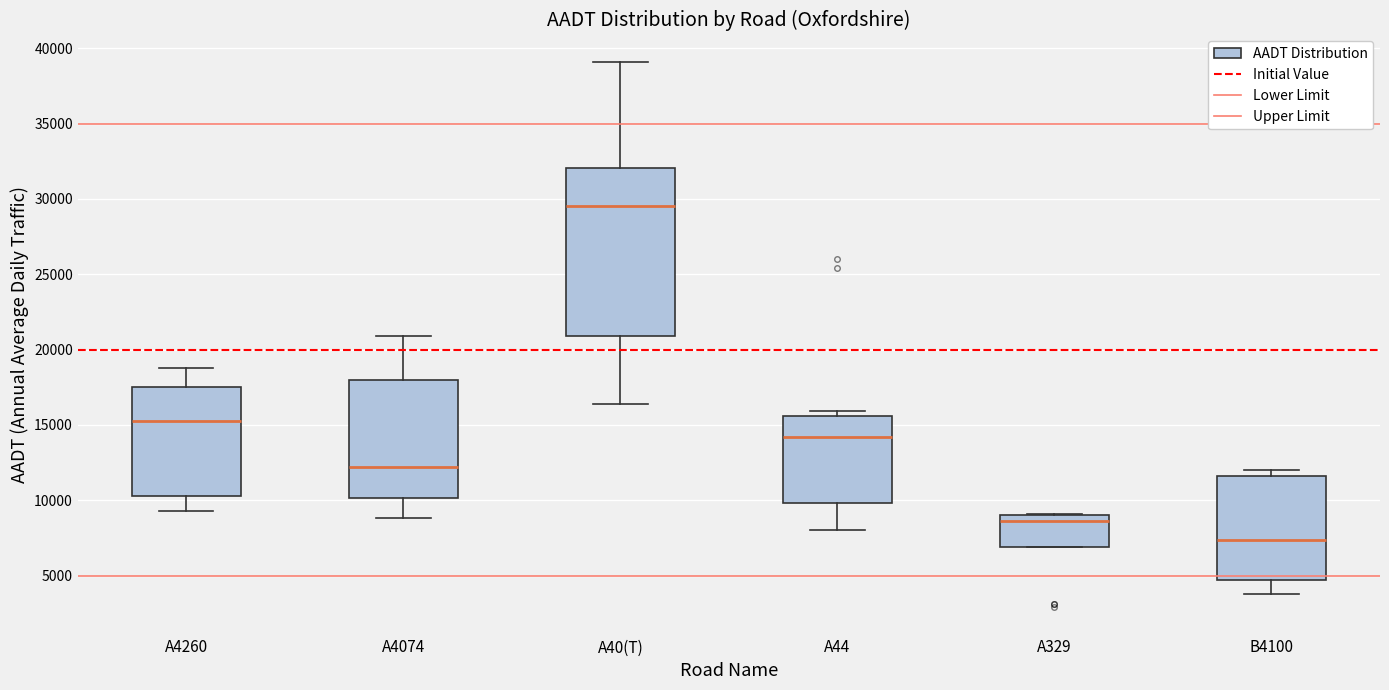

Where does the lower whisker of the box for A40(T) end on the y-axis? The values are not printed on the chart, so give them approximately, as read against the axis.

16500